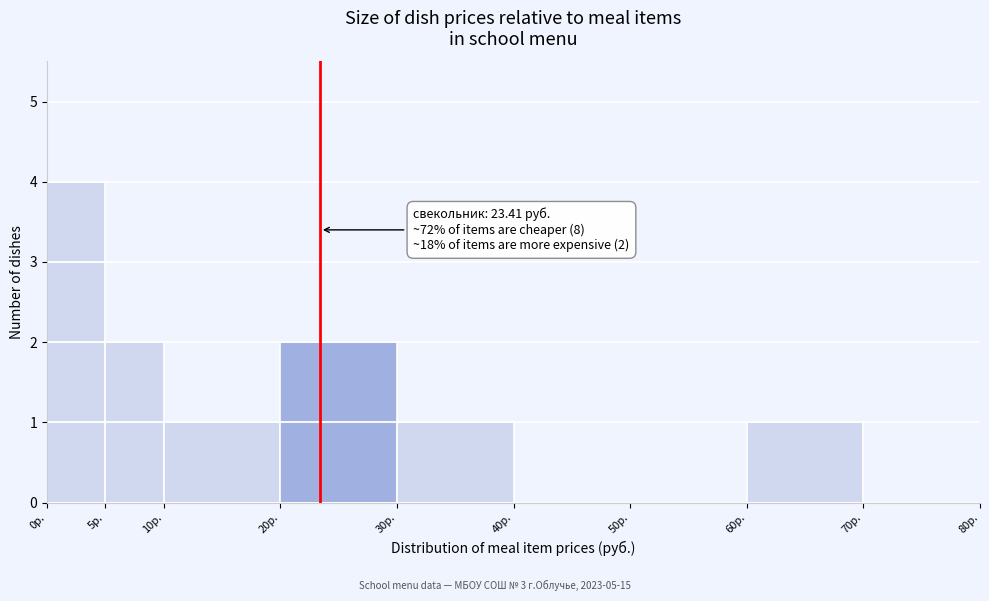

Which range on the x-axis has the tallest bar?

0 to 5